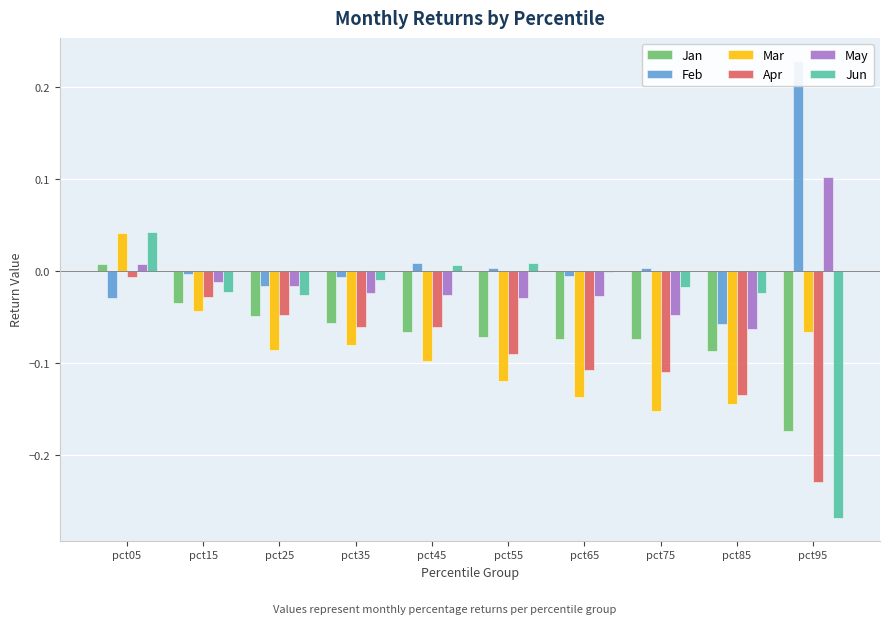

How many groups of bars are there?

10